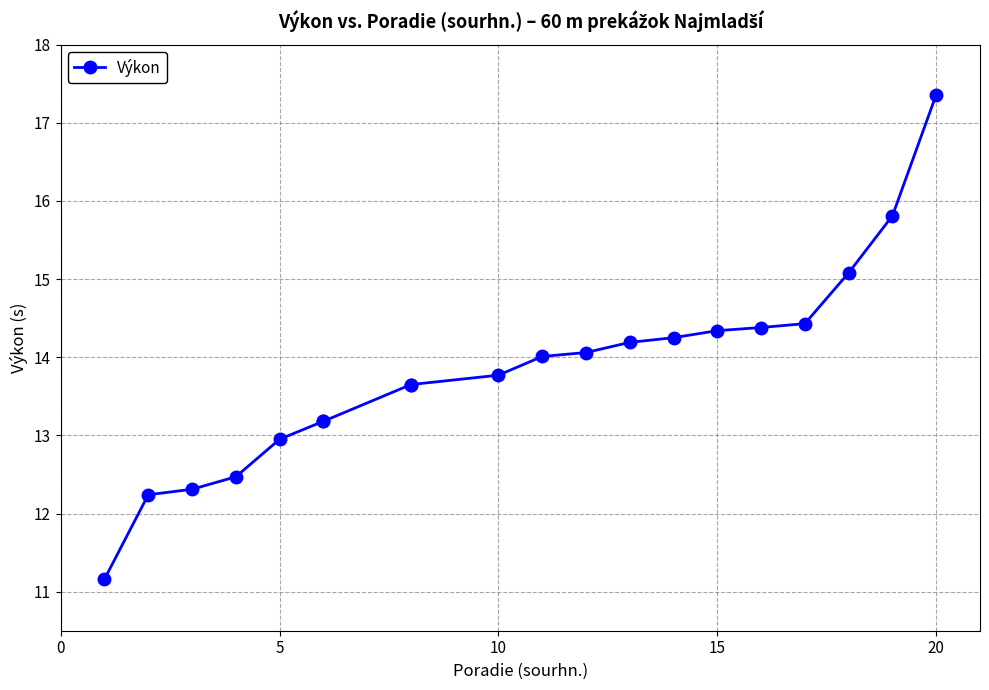

Approximately how many times larger is the value at 14 compared to 15?

1.0